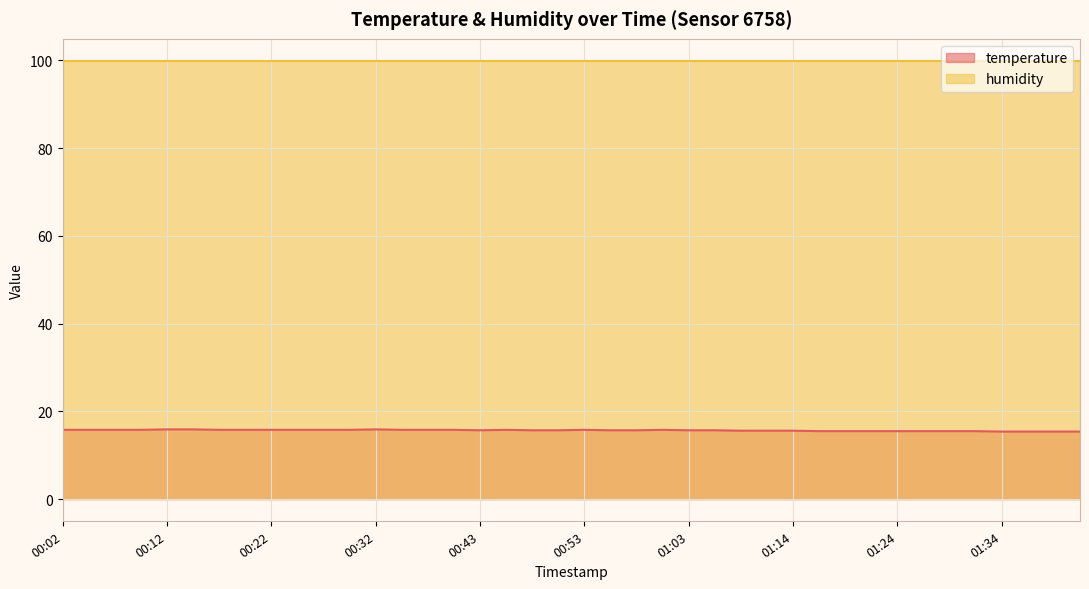

Rank the categories by value from highest to lowest.

00:12, 00:14, 00:32, 00:02, 00:04, 00:07, 00:09, 00:17, 00:19, 00:22, 00:25, 00:27, 00:30, 00:35, 00:37, 00:40, 00:45, 00:53, 01:01, 00:43, 00:48, 00:50, 00:56, 00:58, 01:03, 01:06, 01:09, 01:11, 01:14, 01:16, 01:19, 01:21, 01:24, 01:27, 01:29, 01:32, 01:34, 01:37, 01:39, 01:42